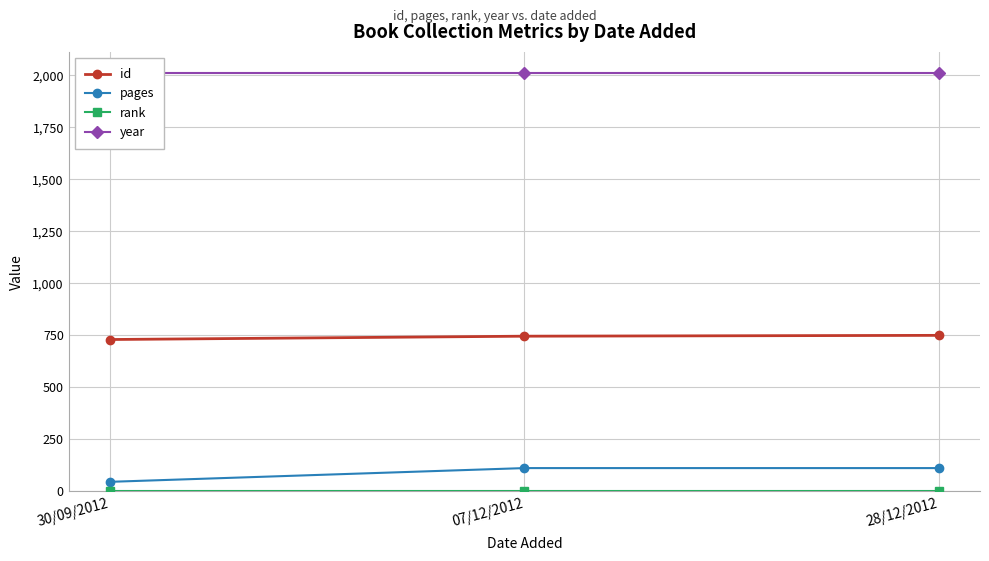

What is the difference between the maximum and minimum values in the id series?

20